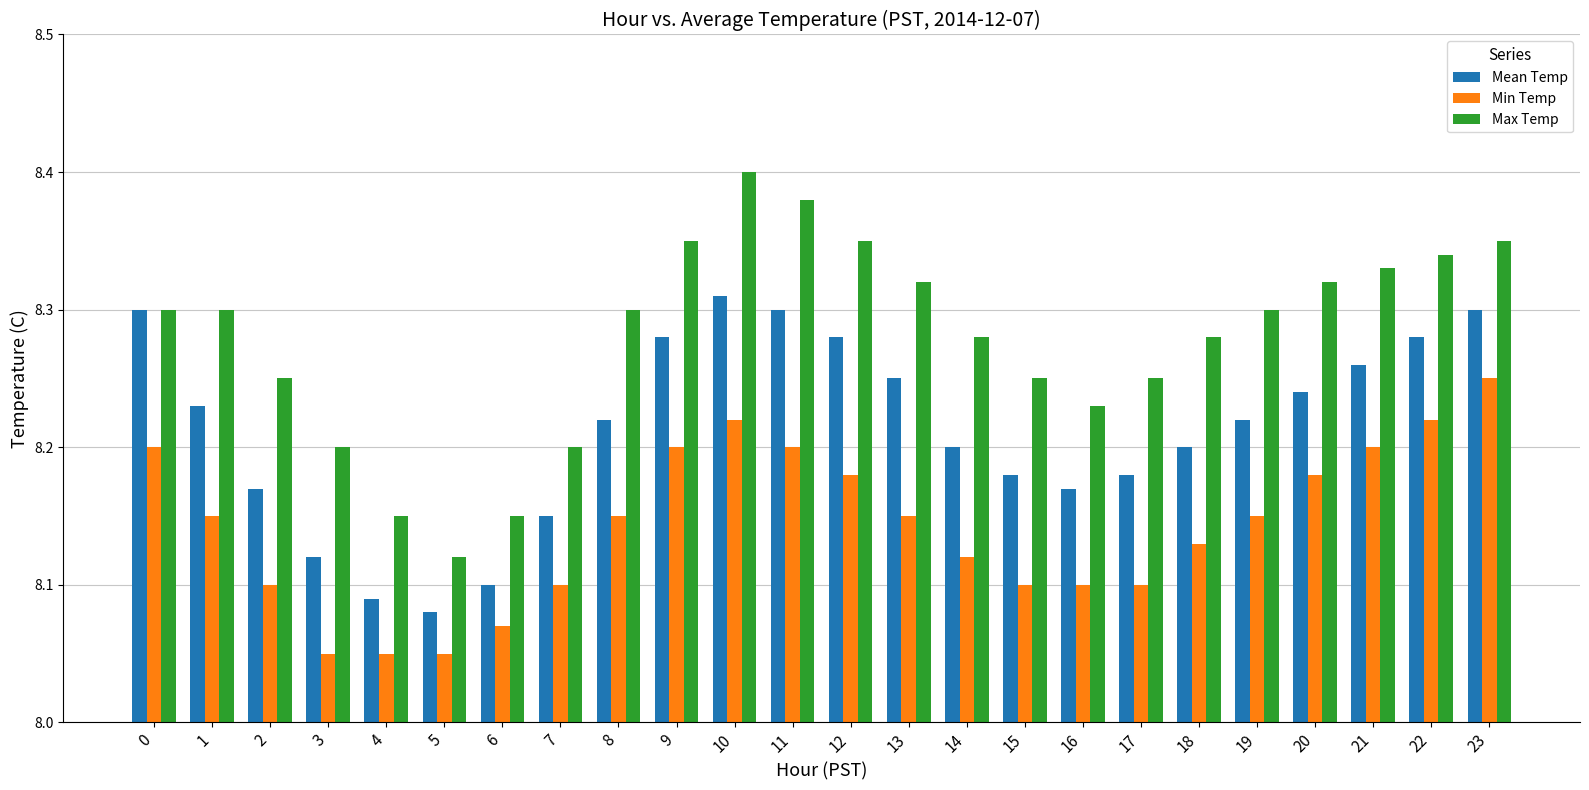

Which category has the highest value in the Min Temp series?

23